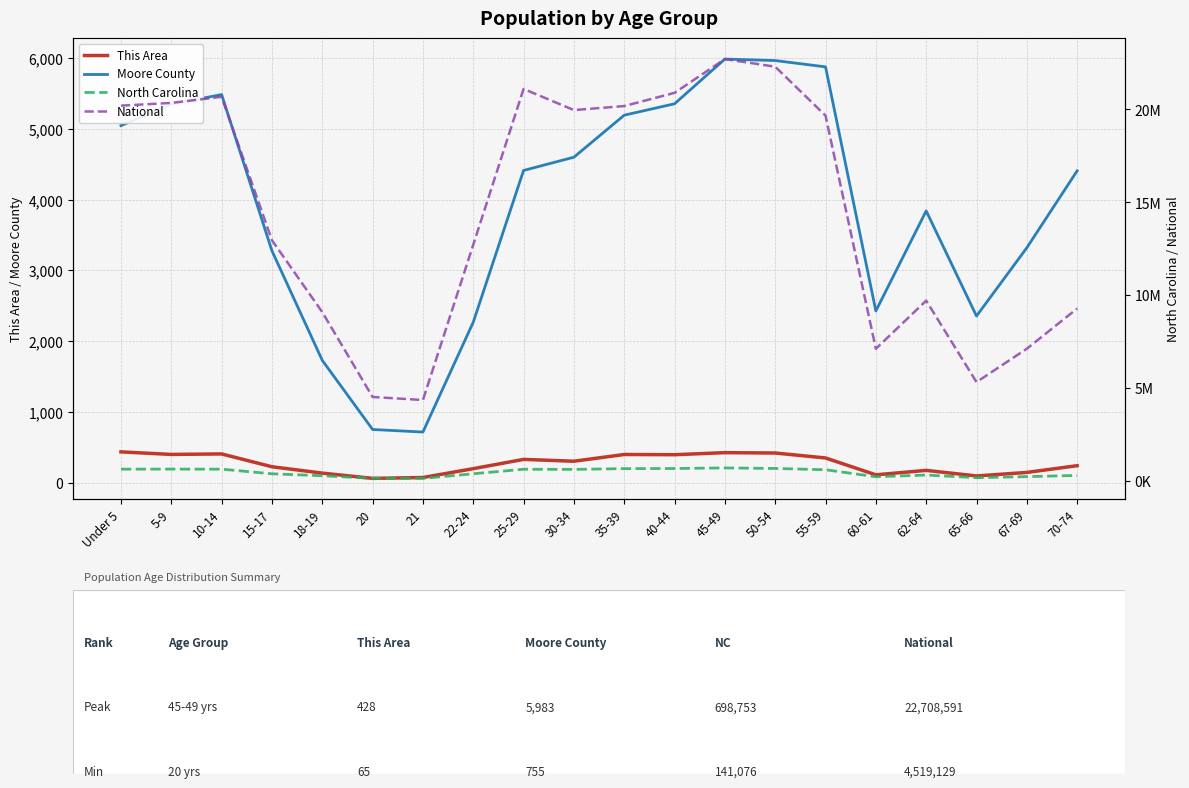

What position from the left is 10-14?

3